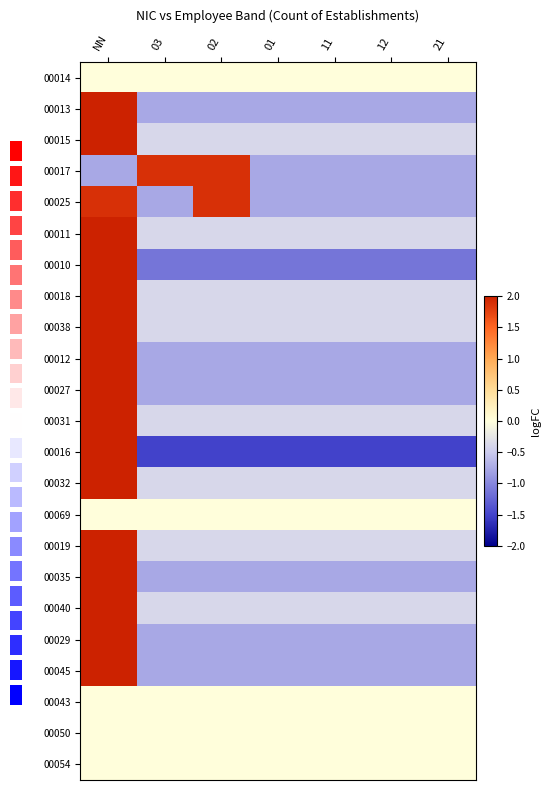

Which series has the largest range (max minus min)?

00016